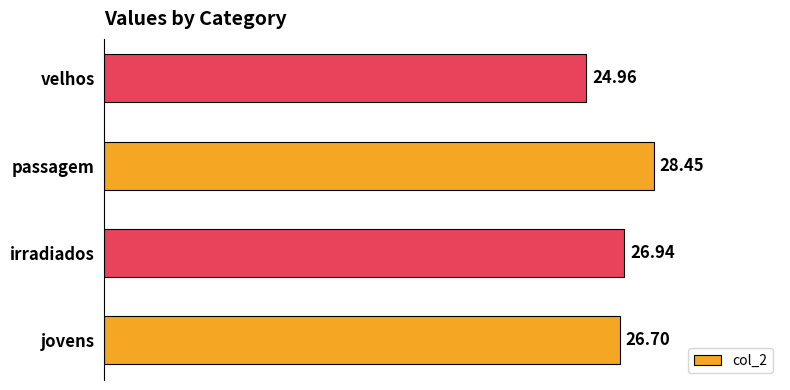

List the labels in order of value, largest first.

passagem, irradiados, jovens, velhos